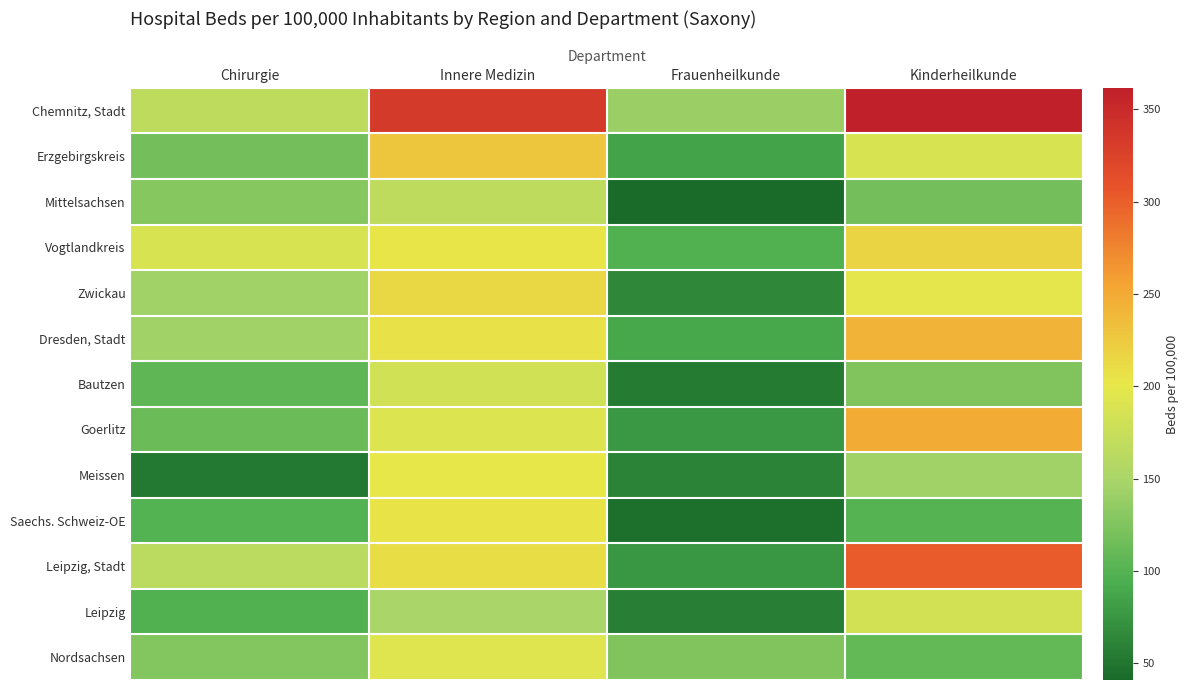

Between Innere Medizin and Chirurgie, which is larger?

Innere Medizin